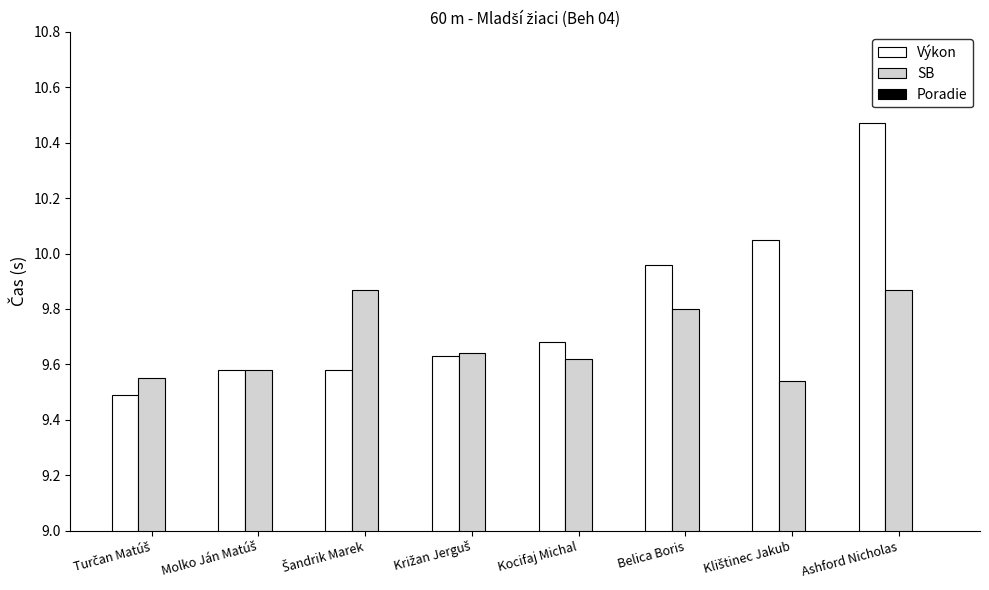

What value does the Výkon series have at Kocifaj Michal?

9.7